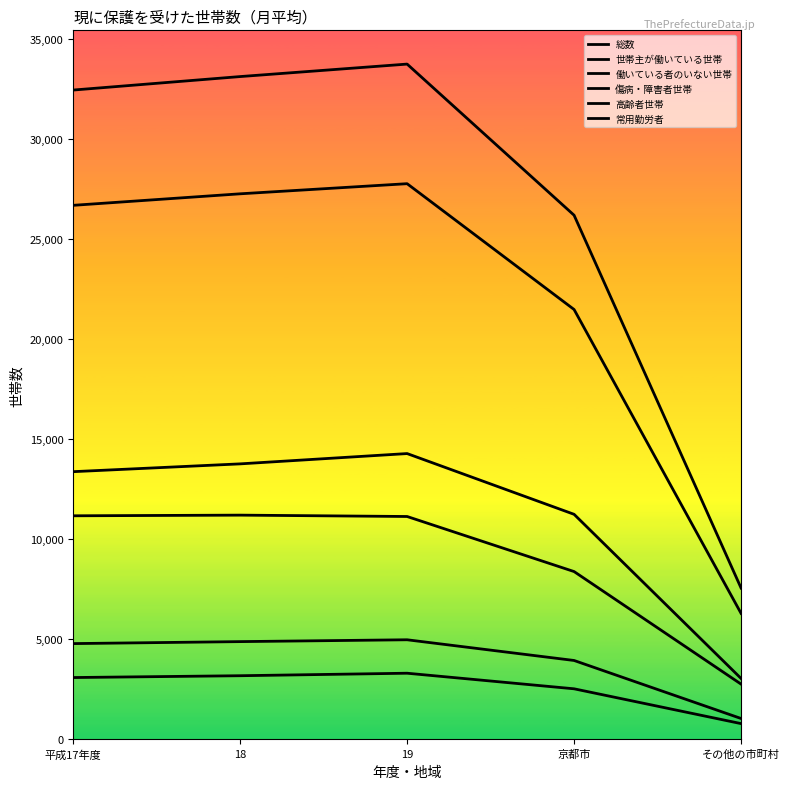

Does the chart display data point markers on the line(s)?

No